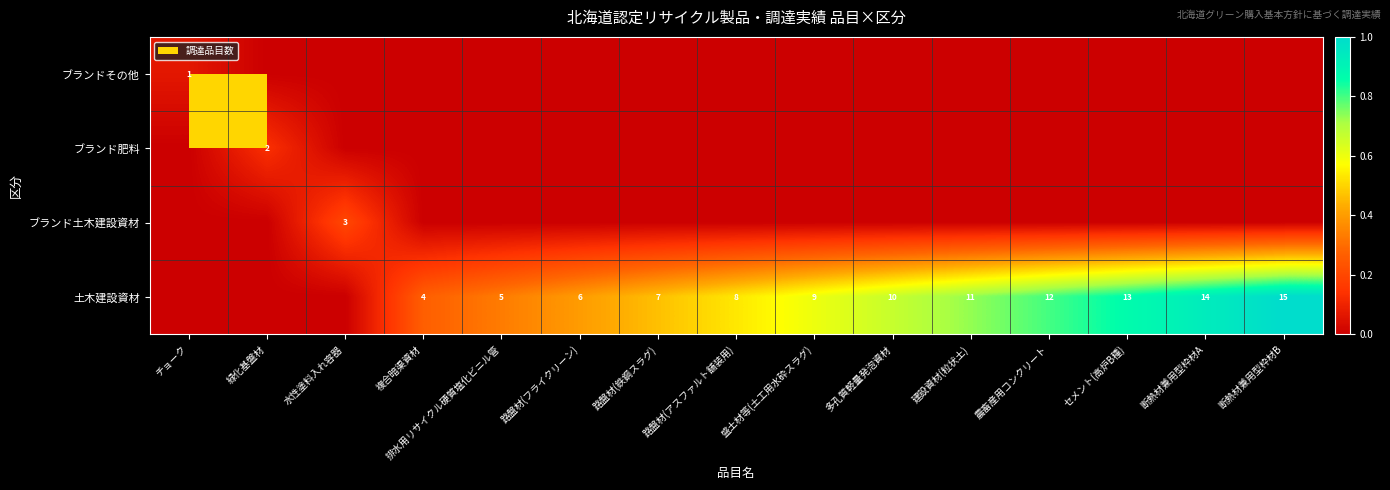

What is the difference between the 土木建設資材 values at 多孔質軽量発泡資材 and 断熱材兼用型枠材B?

5